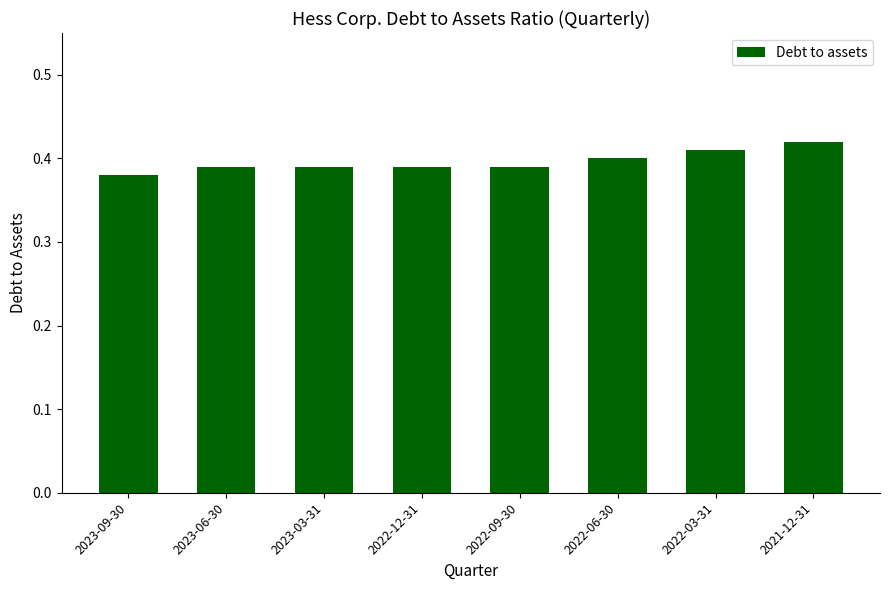

True or false: the data shows 0.4 at 2022-12-31.

True